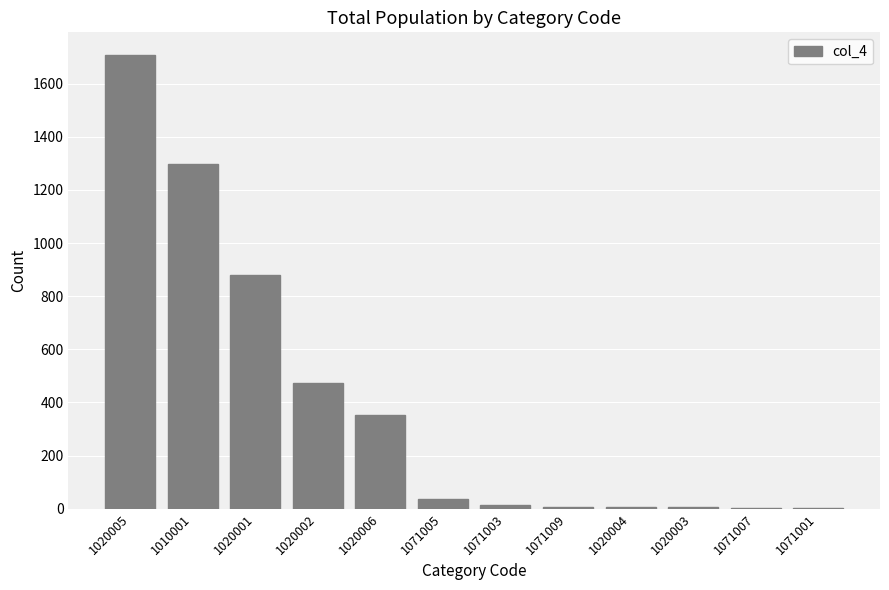

What is the average value?

399